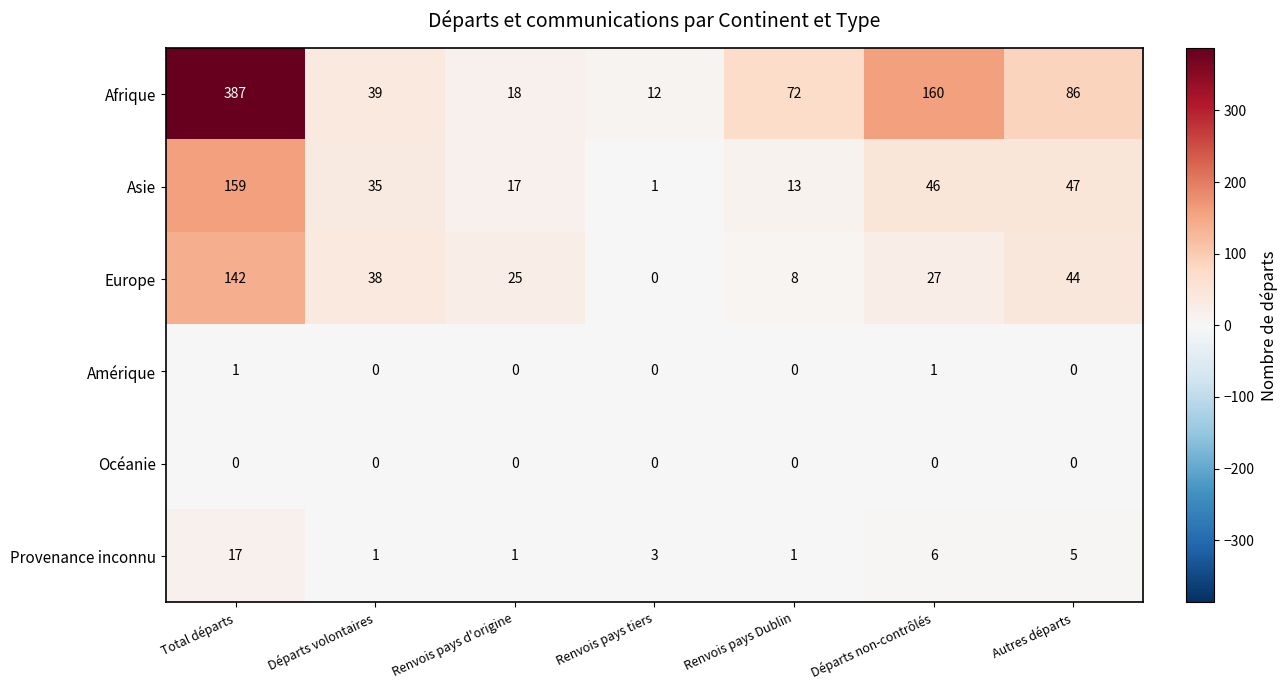

Is it true that Afrique equals 41 at Autres départs?

False